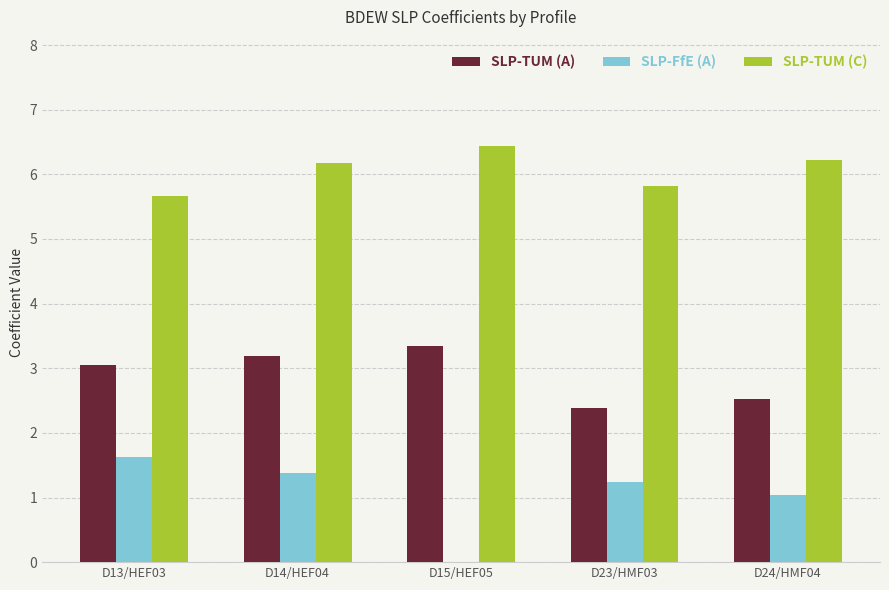

Count the number of categories in the chart.

5